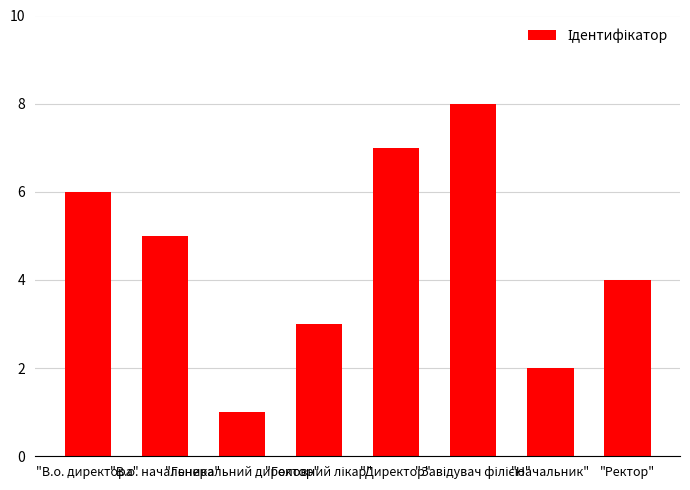

What is the difference between the maximum and second lowest values?

6